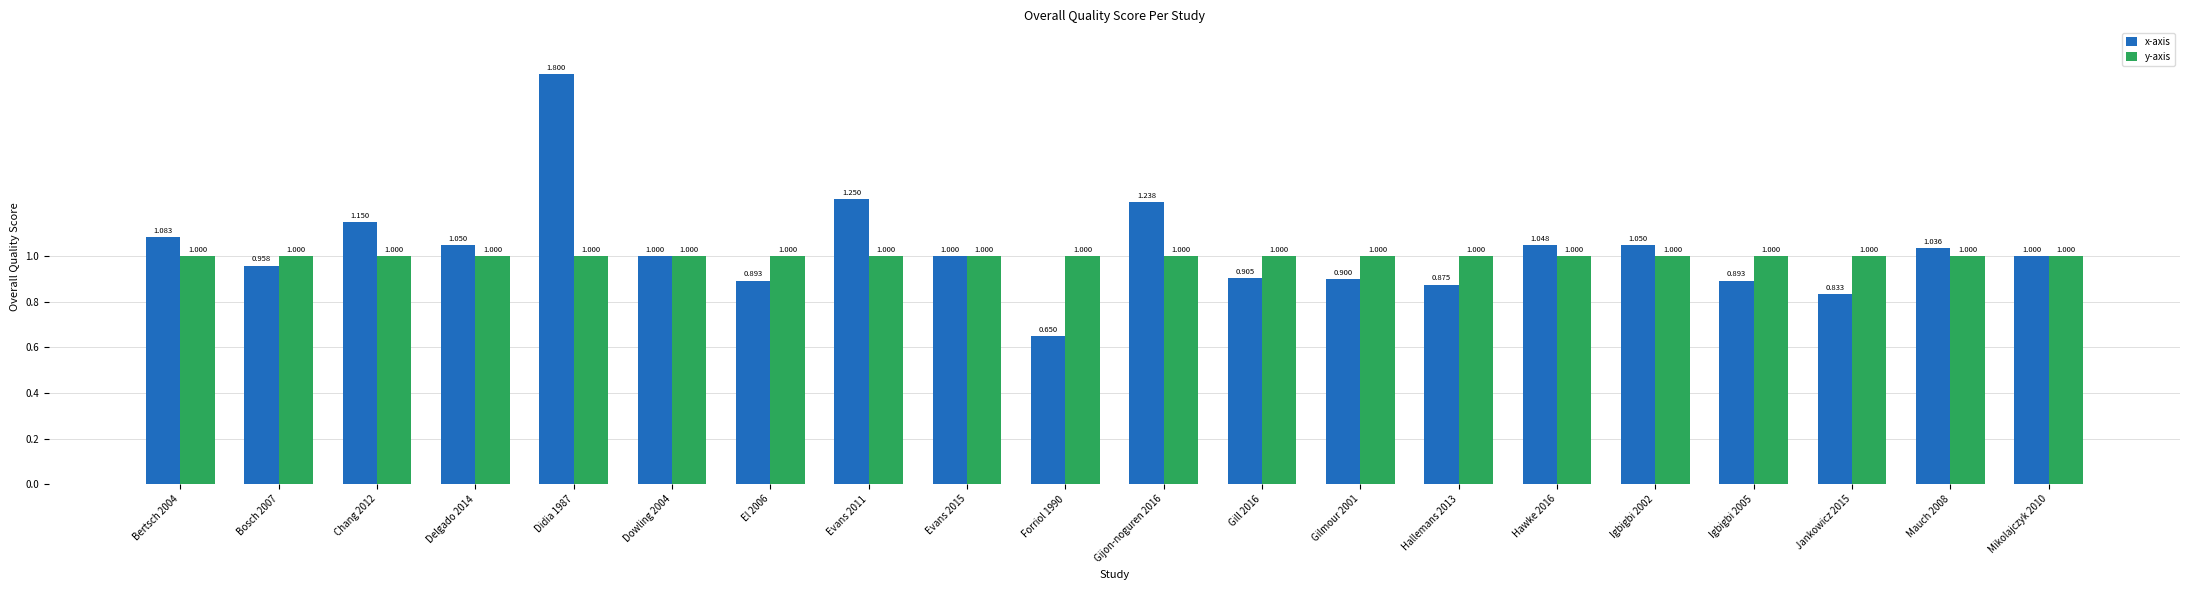

Rank the series by their maximum value, from highest to lowest.

x-axis, y-axis